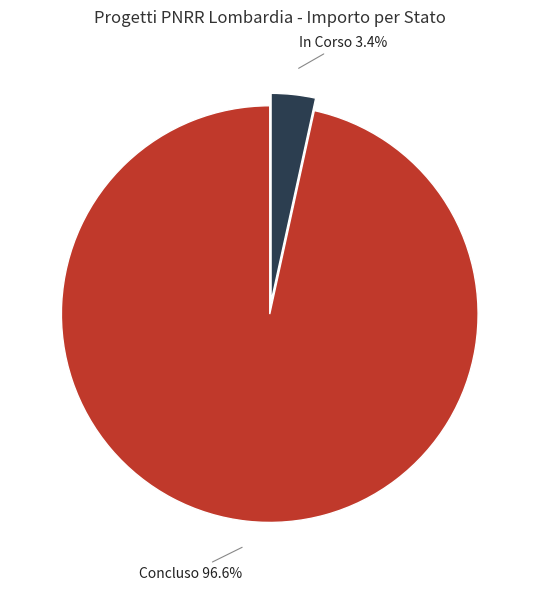

Which category accounts for the majority?

Concluso